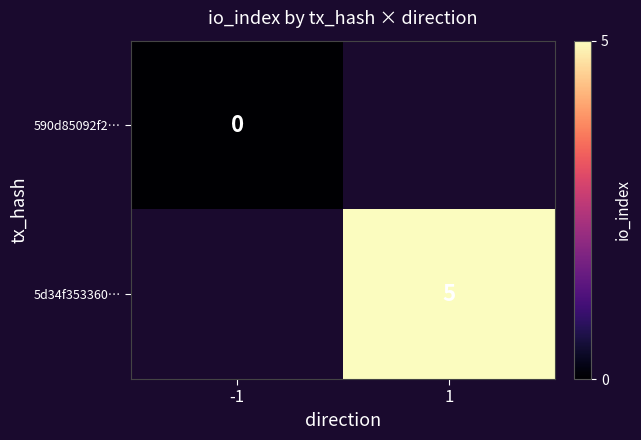

At which category does the chart reach its minimum across all series?

-1